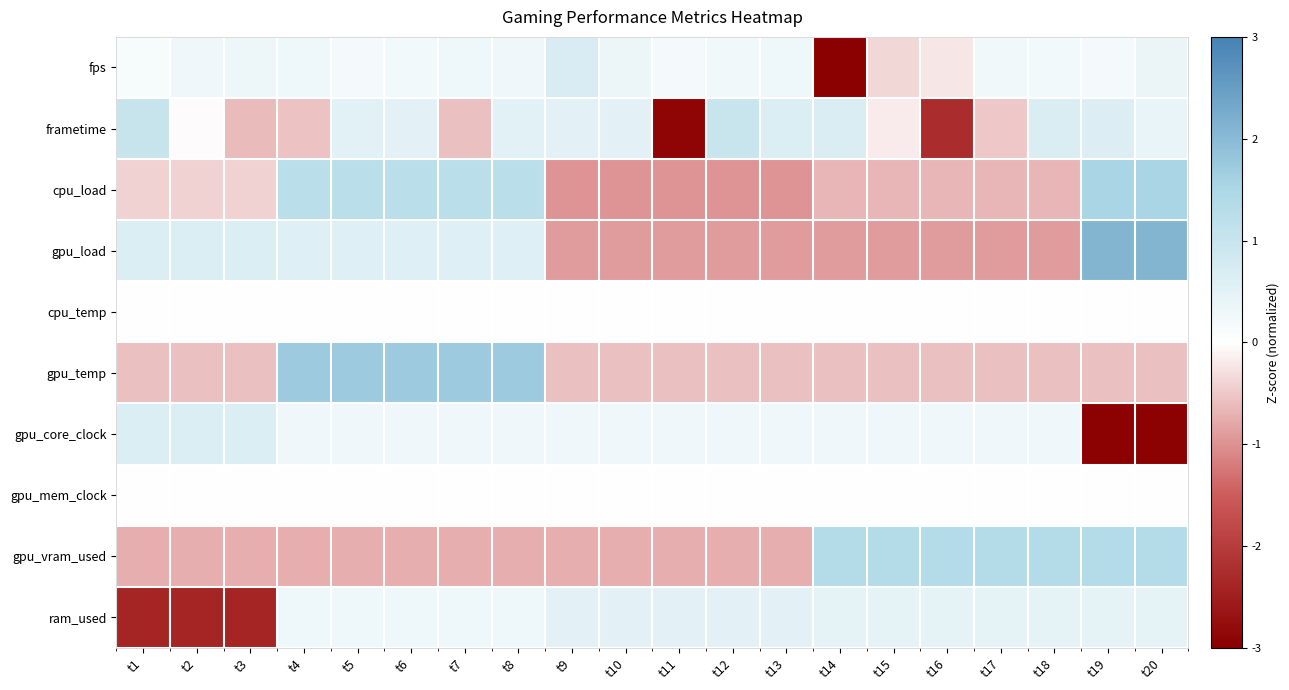

At which category is the sum across all series the highest?

t8